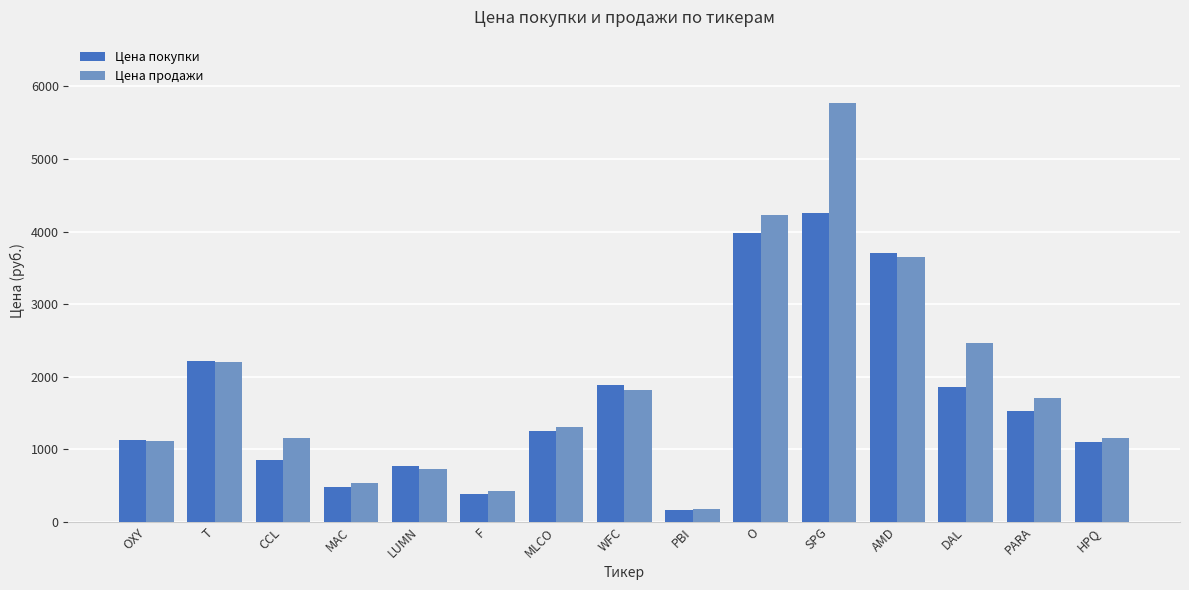

Are the bars horizontal?

No